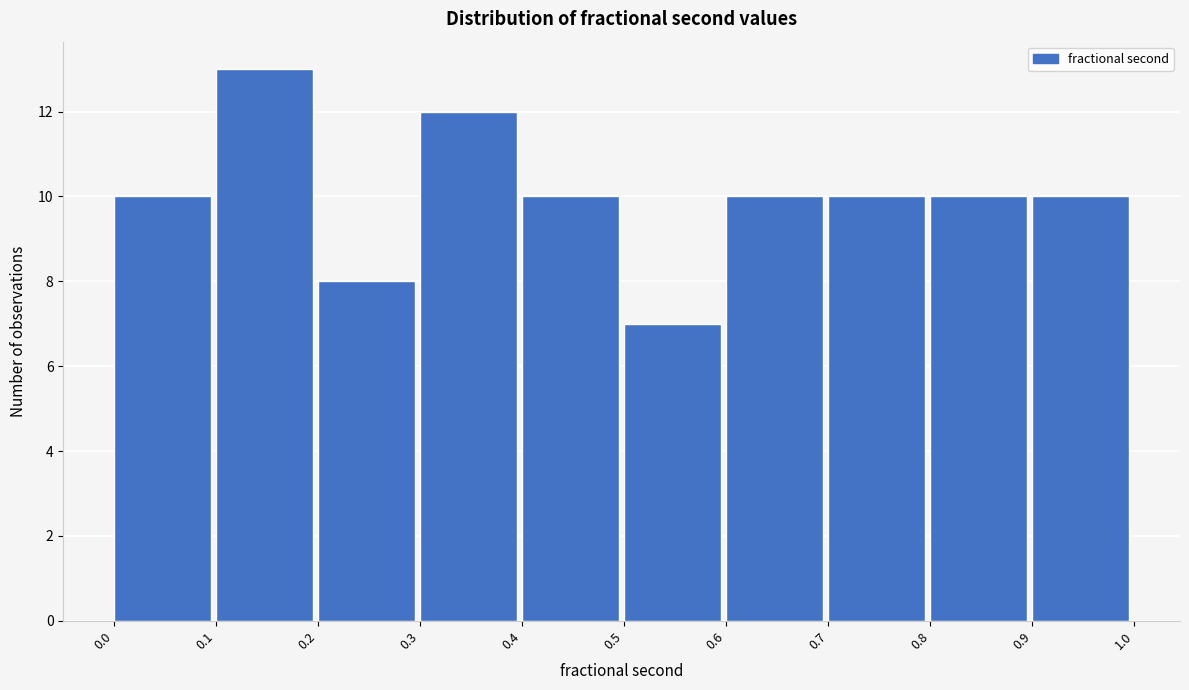

Reading left to right, list every bar in this chart as the range it spans on the x-axis followed by its height. The values are not printed on the chart, so give them approximately, as read against the axis.

0.0 to 0.1: 10
0.1 to 0.2: 13
0.2 to 0.3: 8
0.3 to 0.4: 12
0.4 to 0.5: 10
0.5 to 0.6: 7
0.6 to 0.7: 10
0.7 to 0.8: 10
0.8 to 0.9: 10
0.9 to 1.0: 10